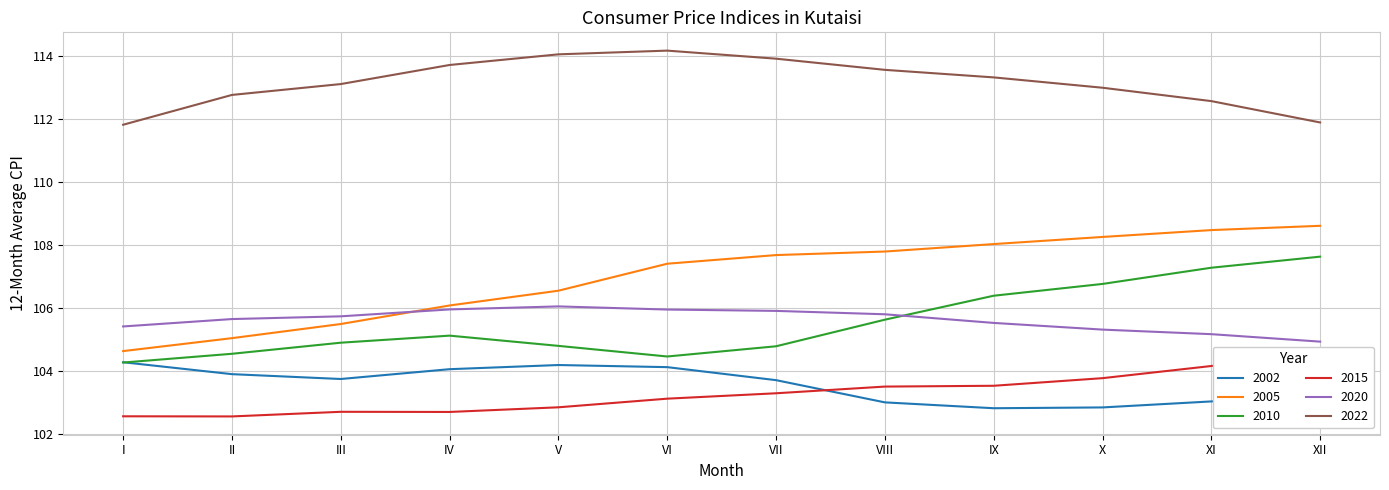

At which label is 2020 closest to 105?

XII